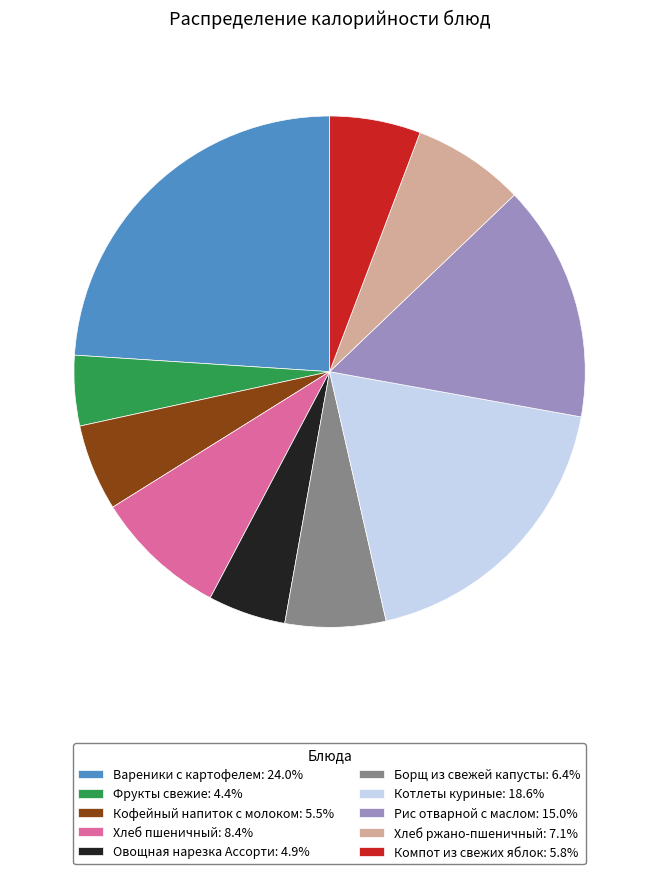

Does any single category account for the majority?

No